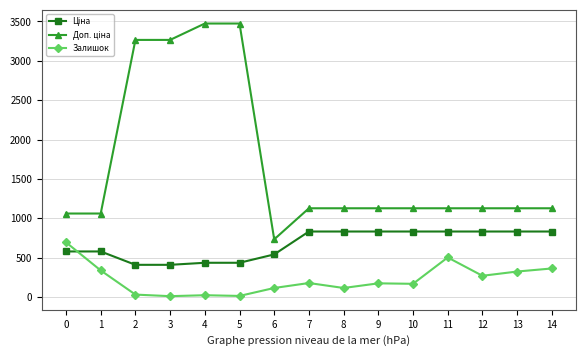

What is the difference between the highest and lowest values at 7?

949.7